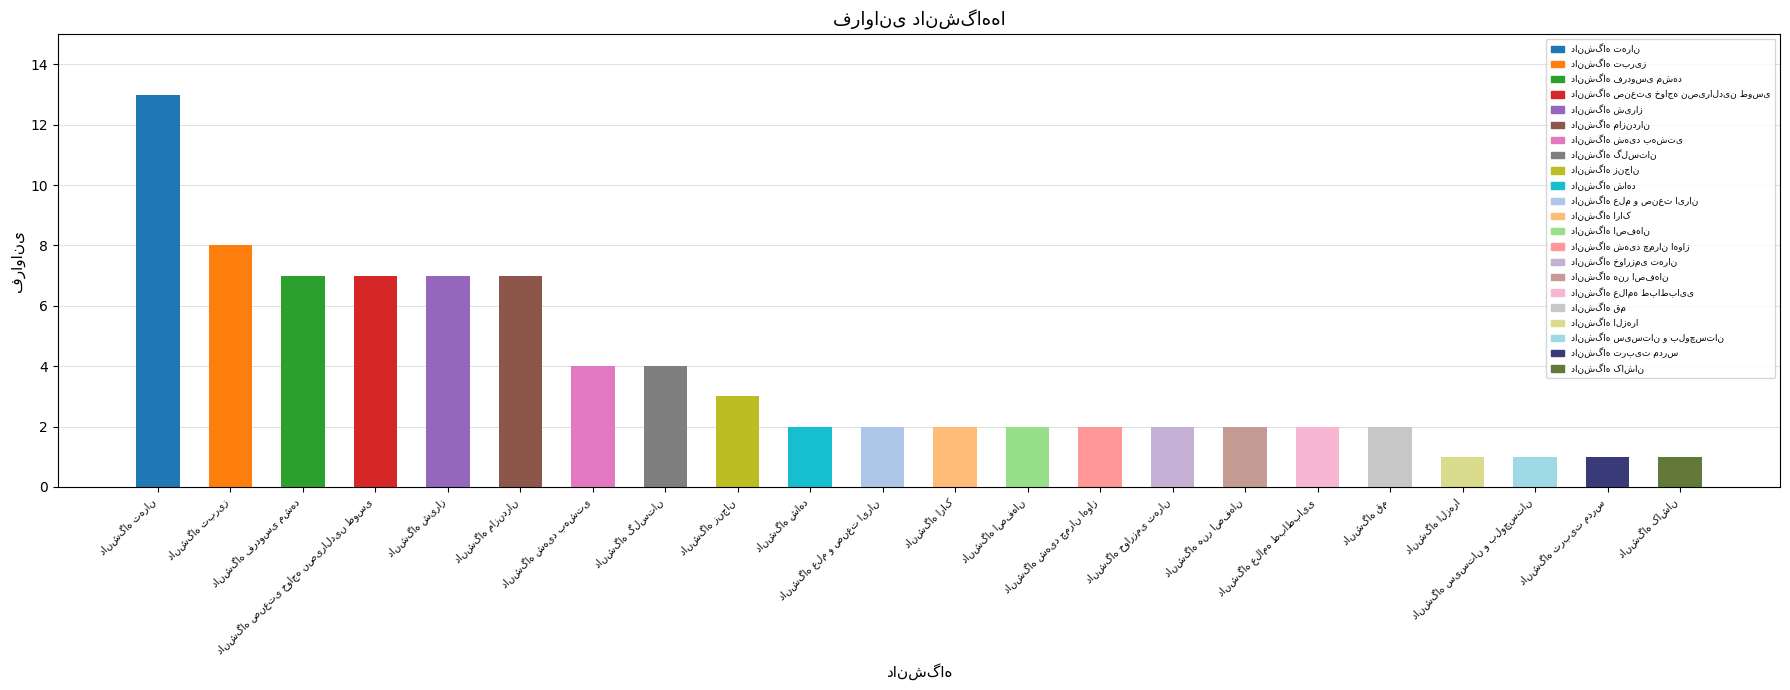

How many bars are there in total?

22